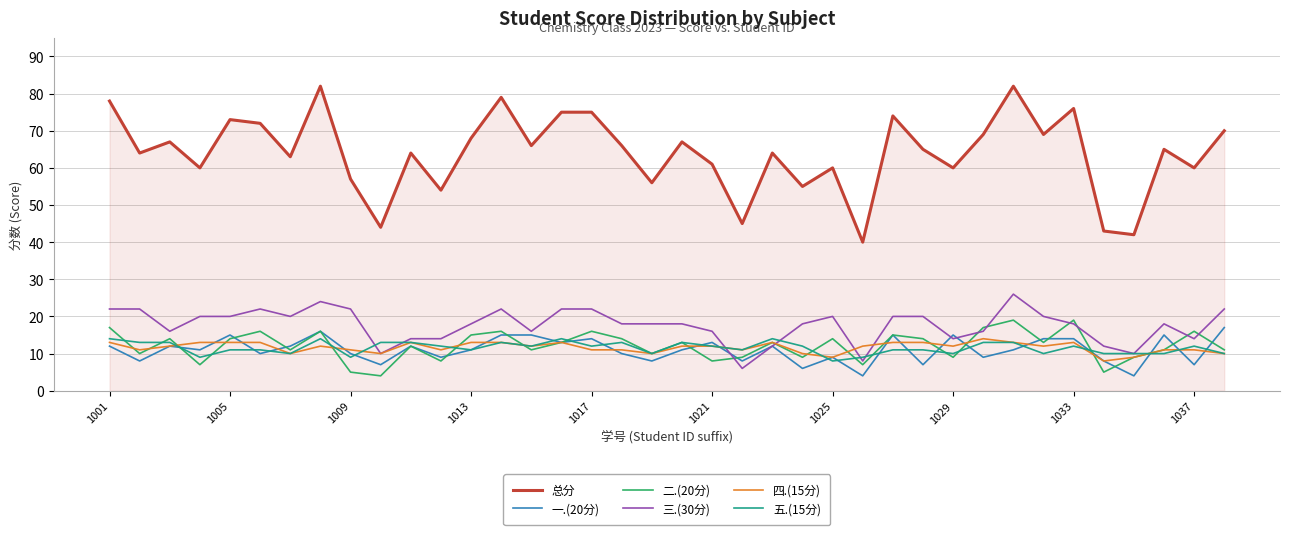

Which series has the widest spread of values?

总分